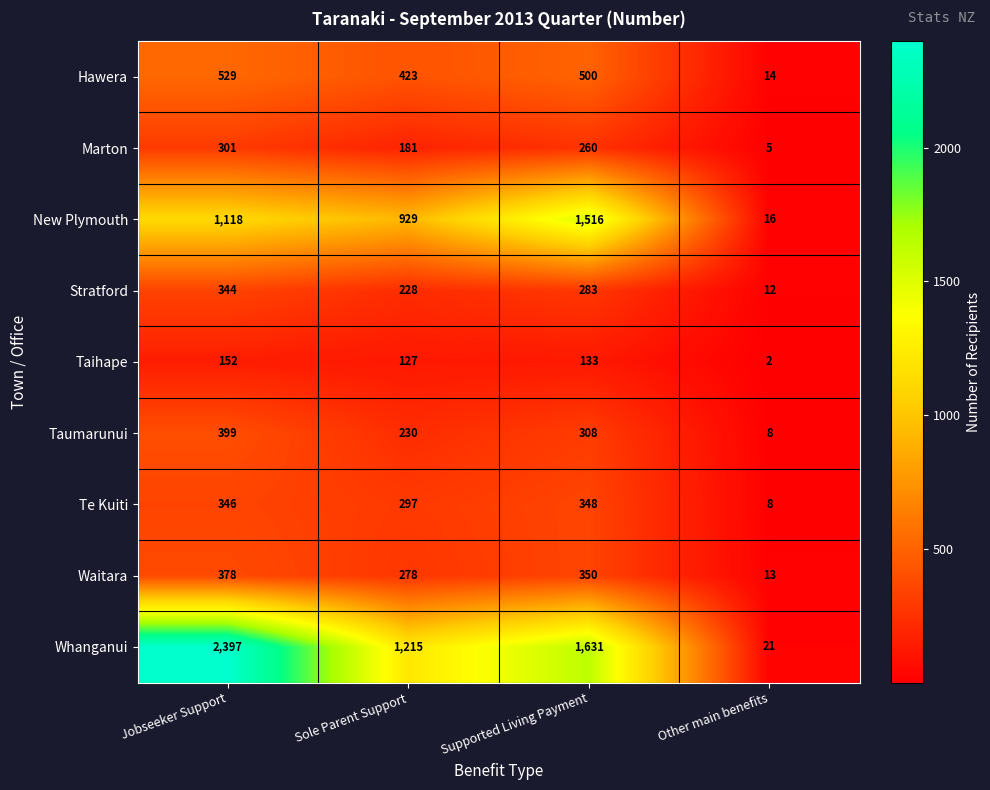

What is the total value across all series at Jobseeker Support?

5964